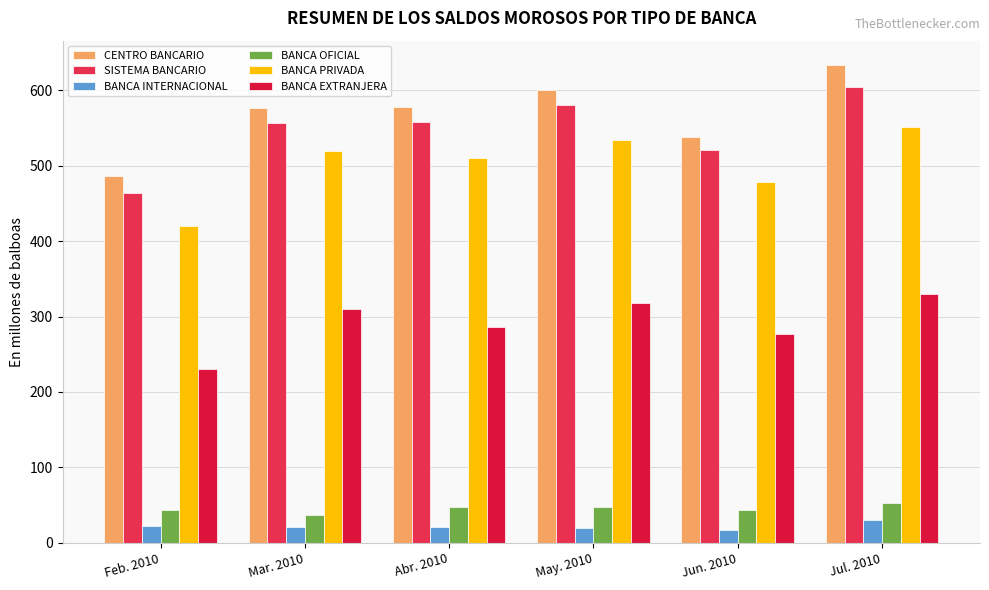

Is the value of BANCA EXTRANJERA at Abr. 2010 greater than the value of BANCA PRIVADA at Jul. 2010?

No